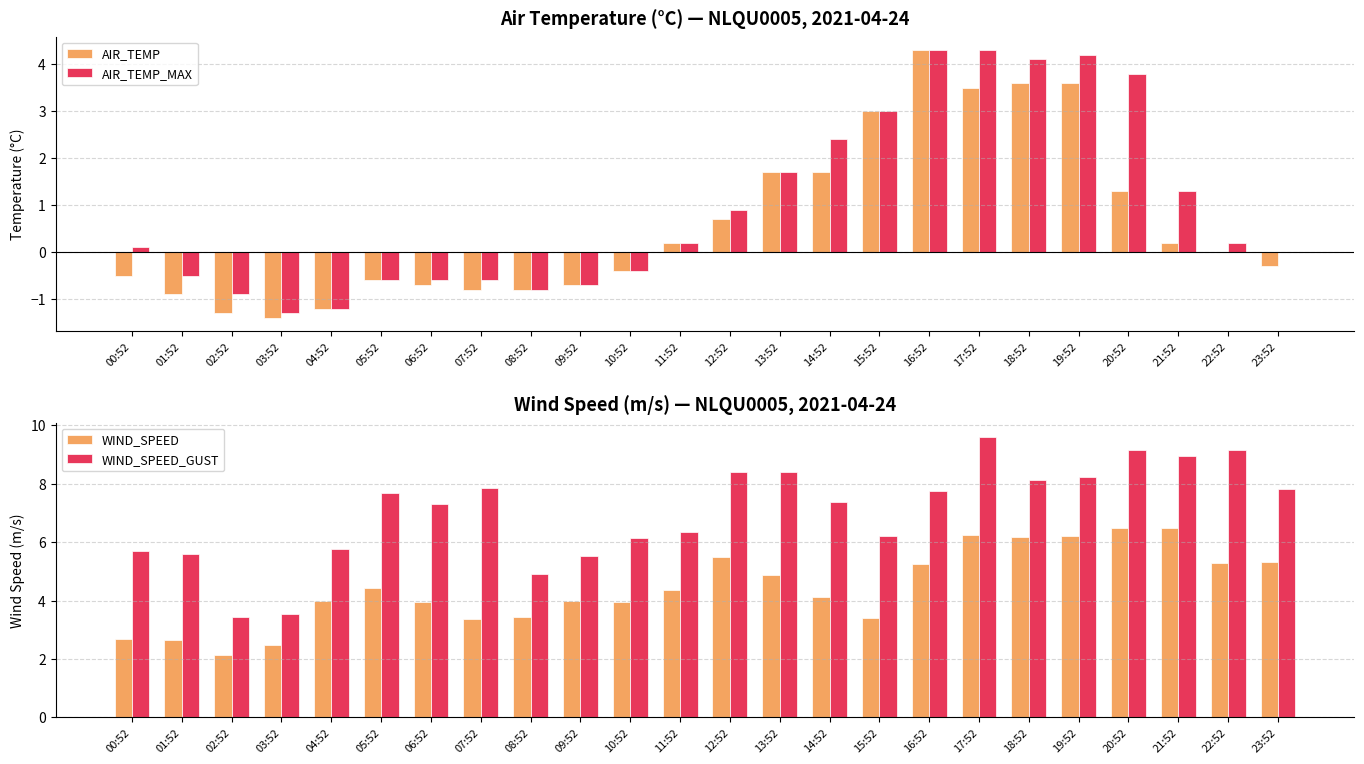

Which category has the lowest value in the WIND_SPEED_GUST series?

02:52